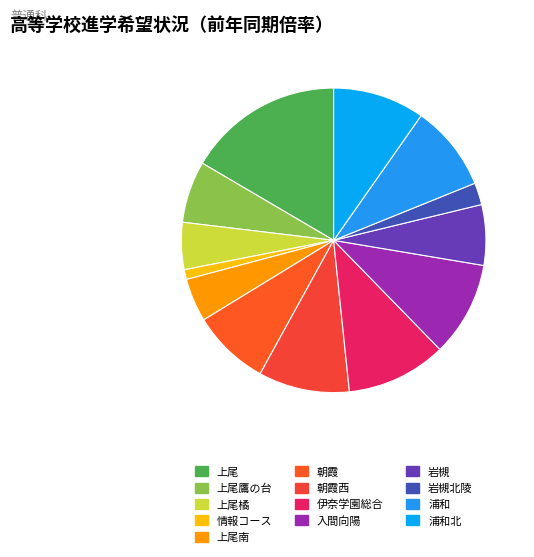

To the nearest percent, what portion does 上尾橘 represent?

5%